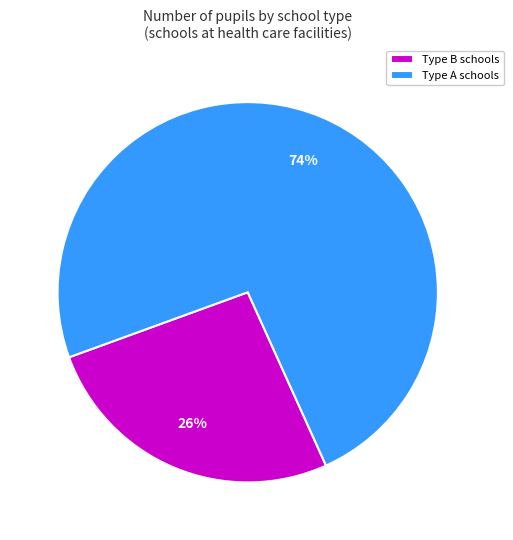

Is it true that Type A schools is 74% of the pie?

True